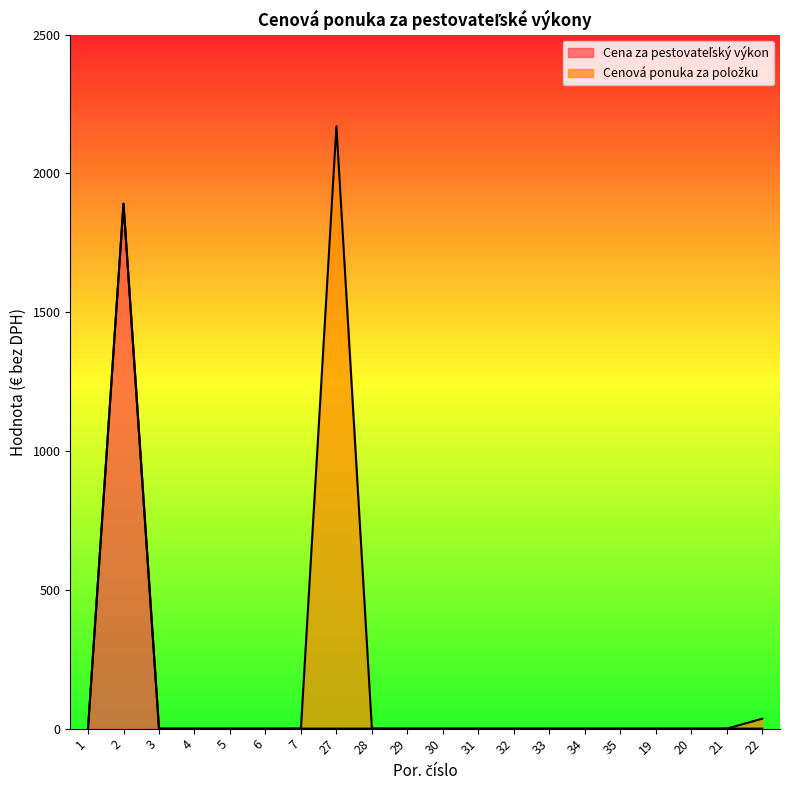

At which category is the sum across all series the highest?

27